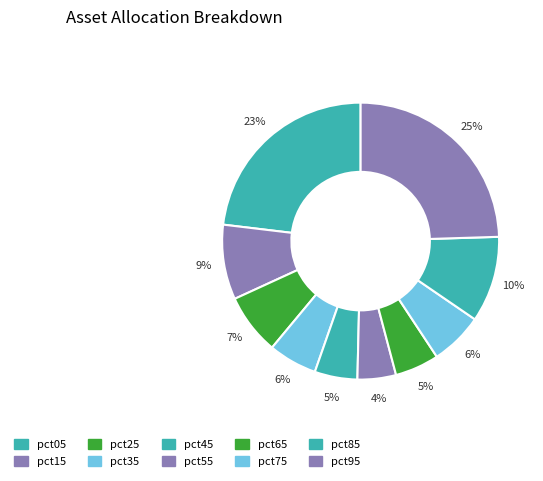

Rank the categories by value from lowest to highest.

pct55, pct45, pct65, pct35, pct75, pct25, pct15, pct85, pct05, pct95